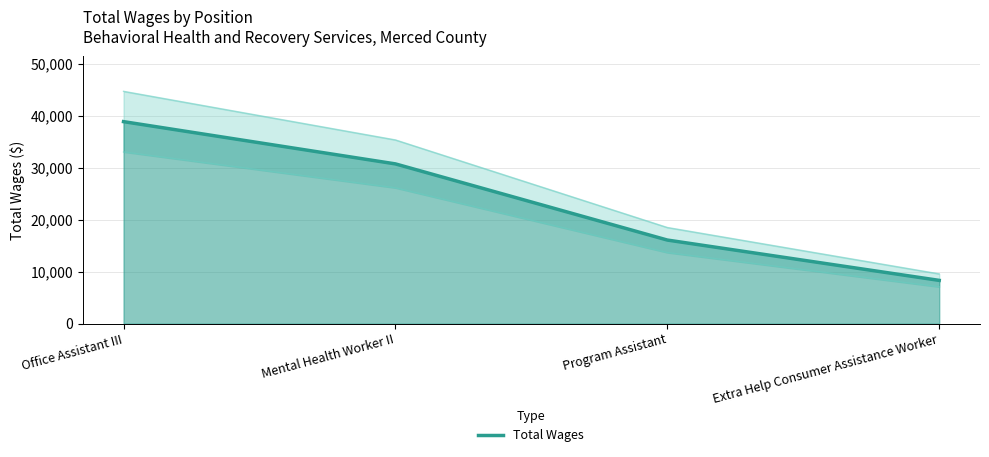

List the labels in order of value, smallest first.

Extra Help Consumer Assistance Worker, Program Assistant, Mental Health Worker II, Office Assistant III